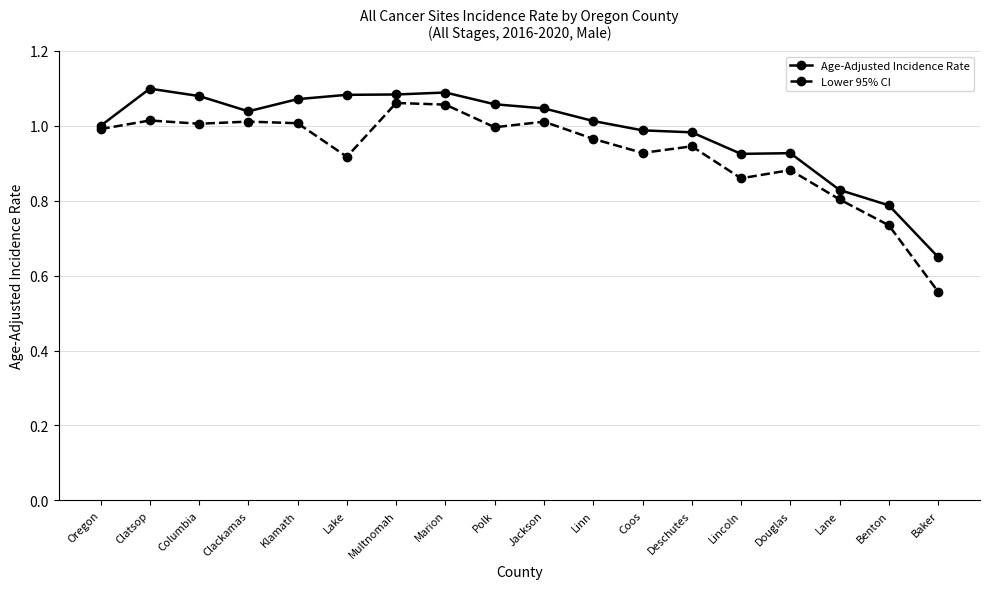

At which category does Age-Adjusted Incidence Rate reach its first local valley?

Clackamas